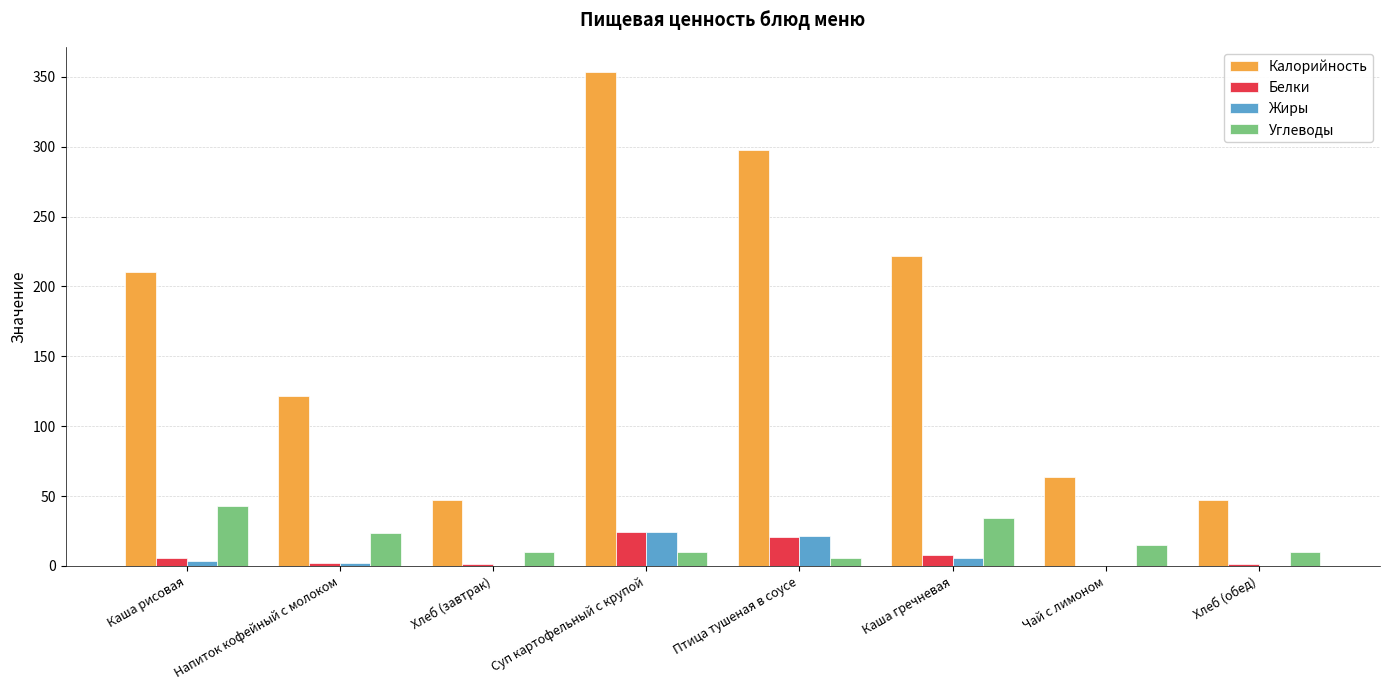

Which series changed the most between Каша рисовая and Хлеб (обед)?

Калорийность